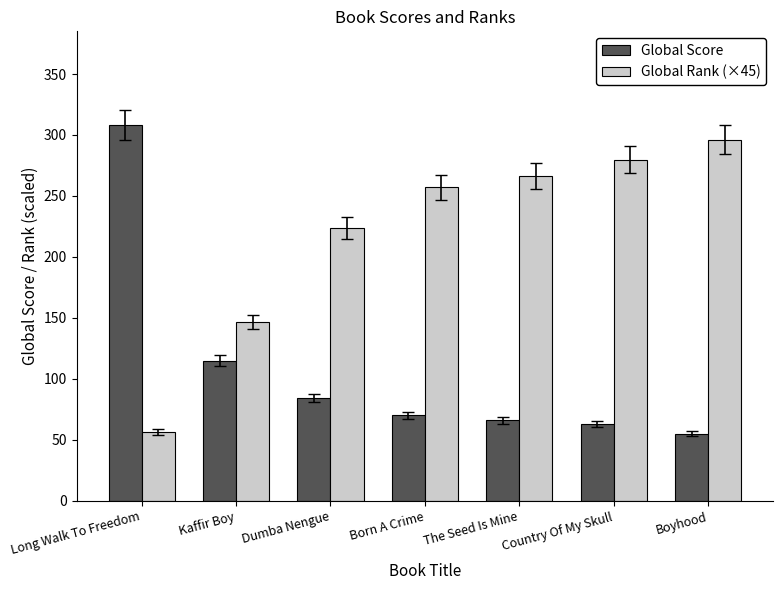

Rank the series at Country Of My Skull from highest to lowest value.

Global Rank (×45), Global Score